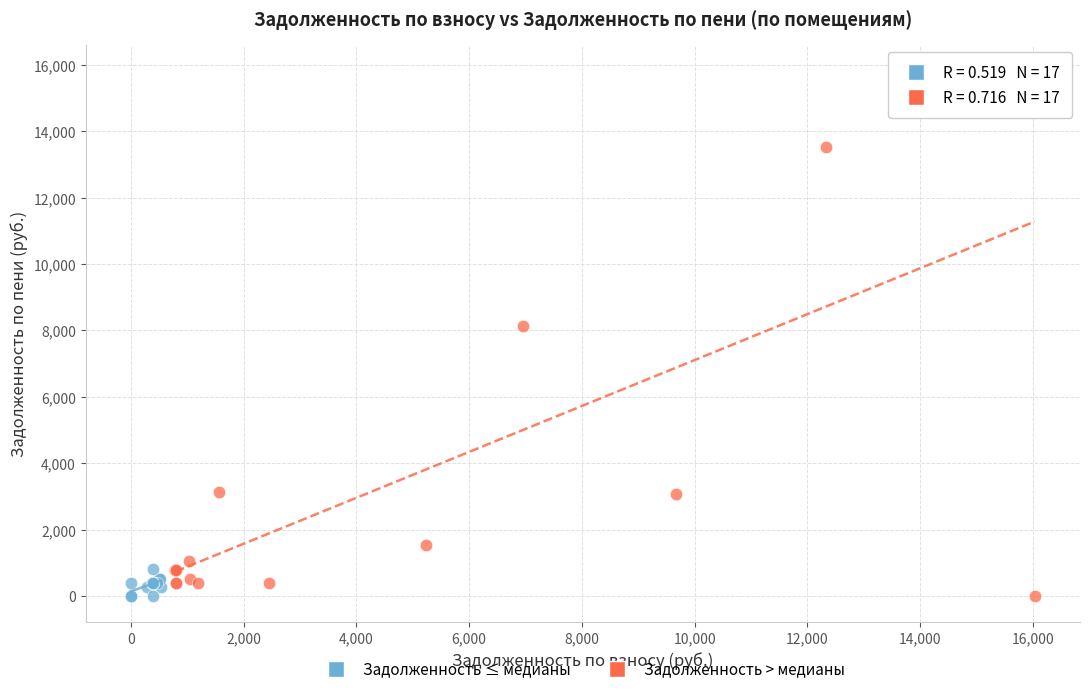

Which series contains the highest Y value?

Задолженность > медианы